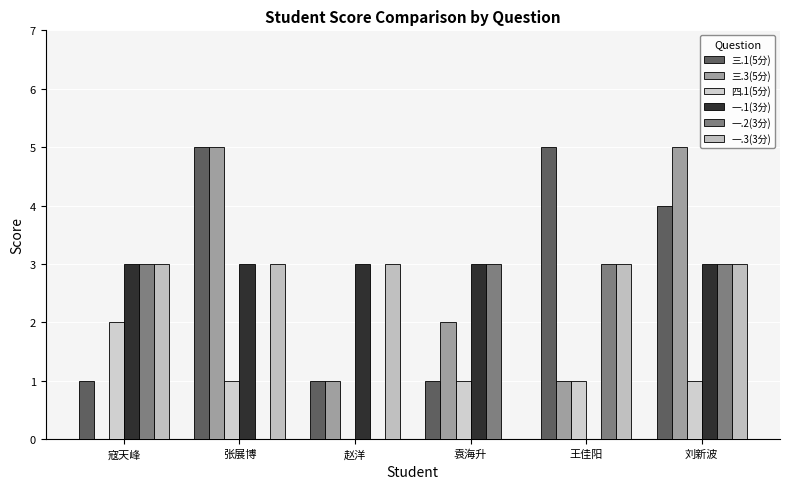

What are all the series names shown in the legend?

三.1(5分), 三.3(5分), 四.1(5分), 一.1(3分), 一.2(3分), 一.3(3分)